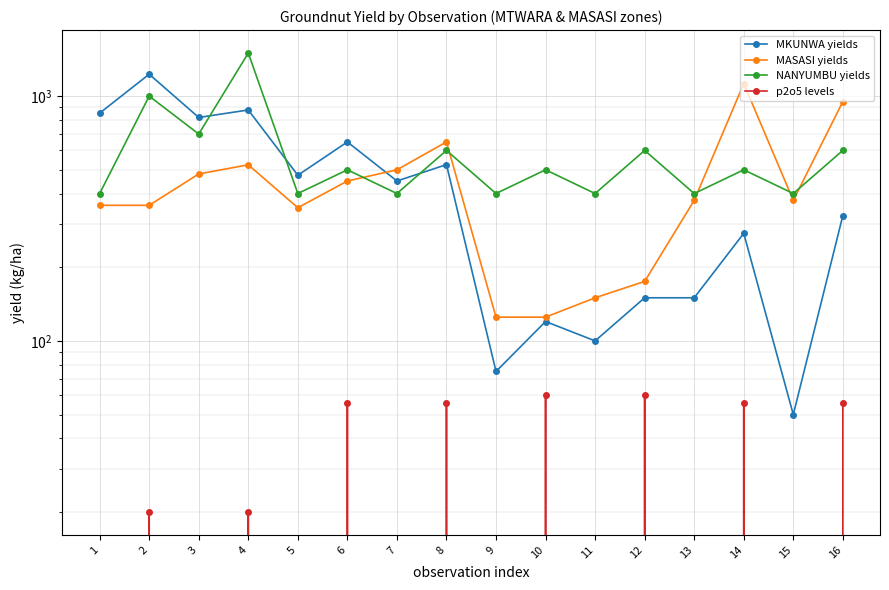

Which series has the widest spread of values?

MKUNWA yields